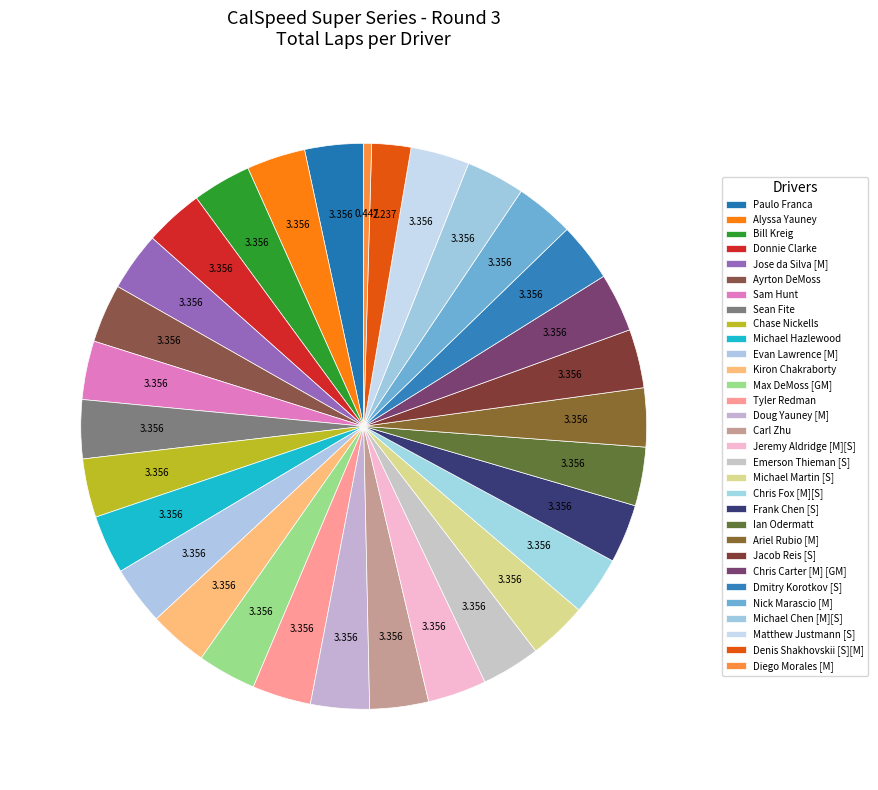

To the nearest percent, what is the difference between the largest and smallest slice percentages?

3%